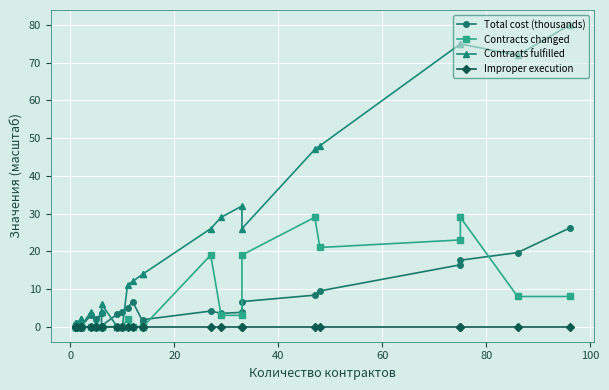

The Contracts changed series shows -12.9 at 8. True or false?

False